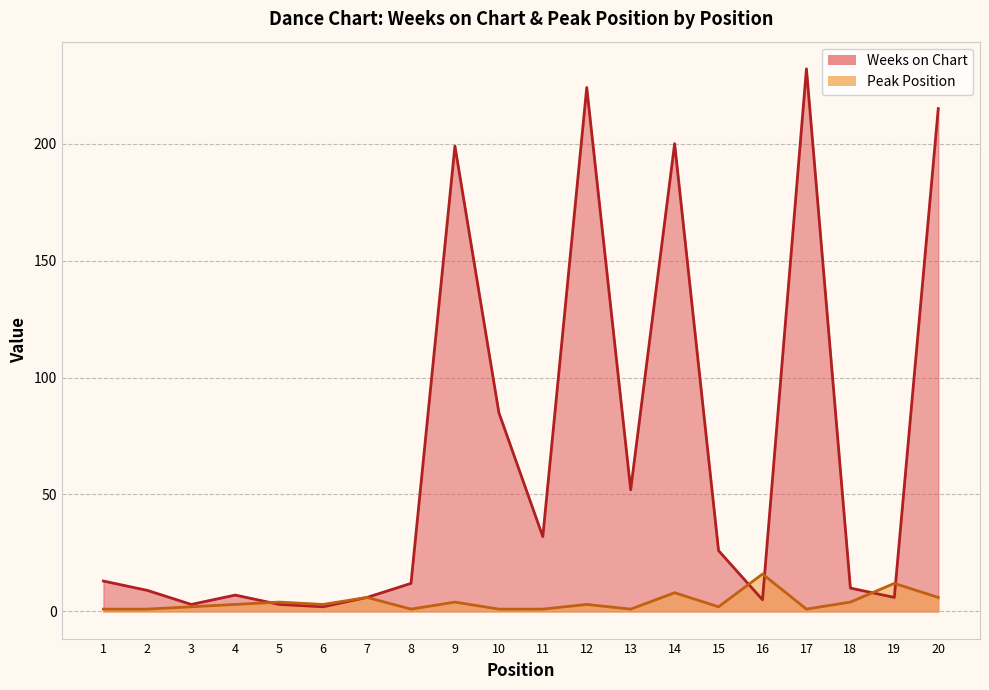

How many data points in Weeks on Chart are less than 13?

10